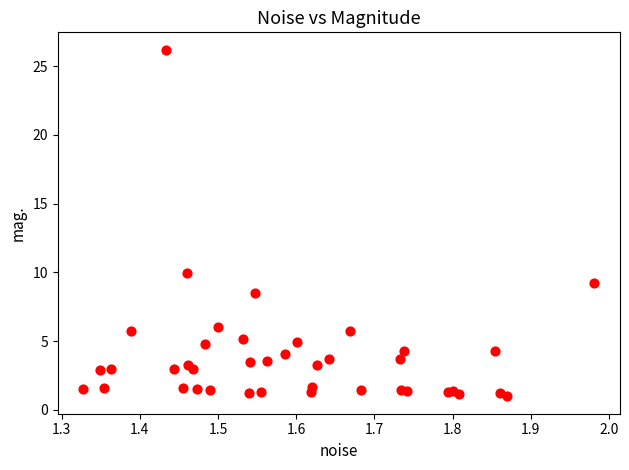

What Y value in the scatter plot is closest to 13?

9.9